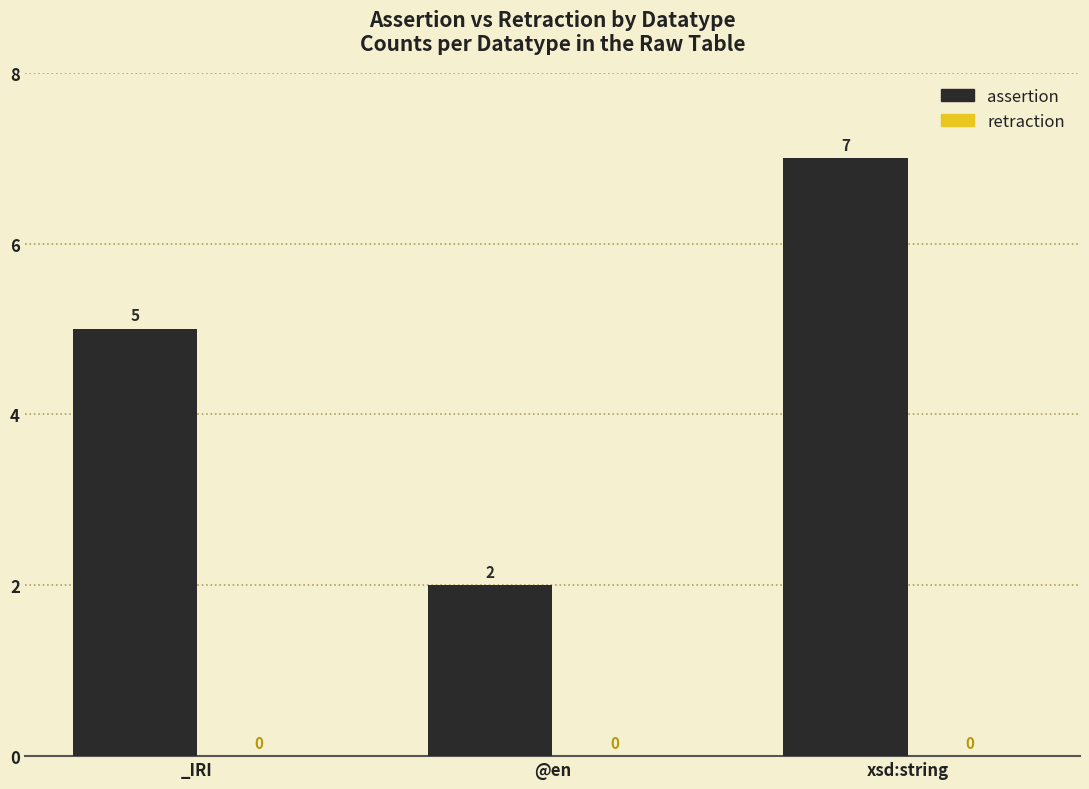

Which category has the lowest value across all series?

@en